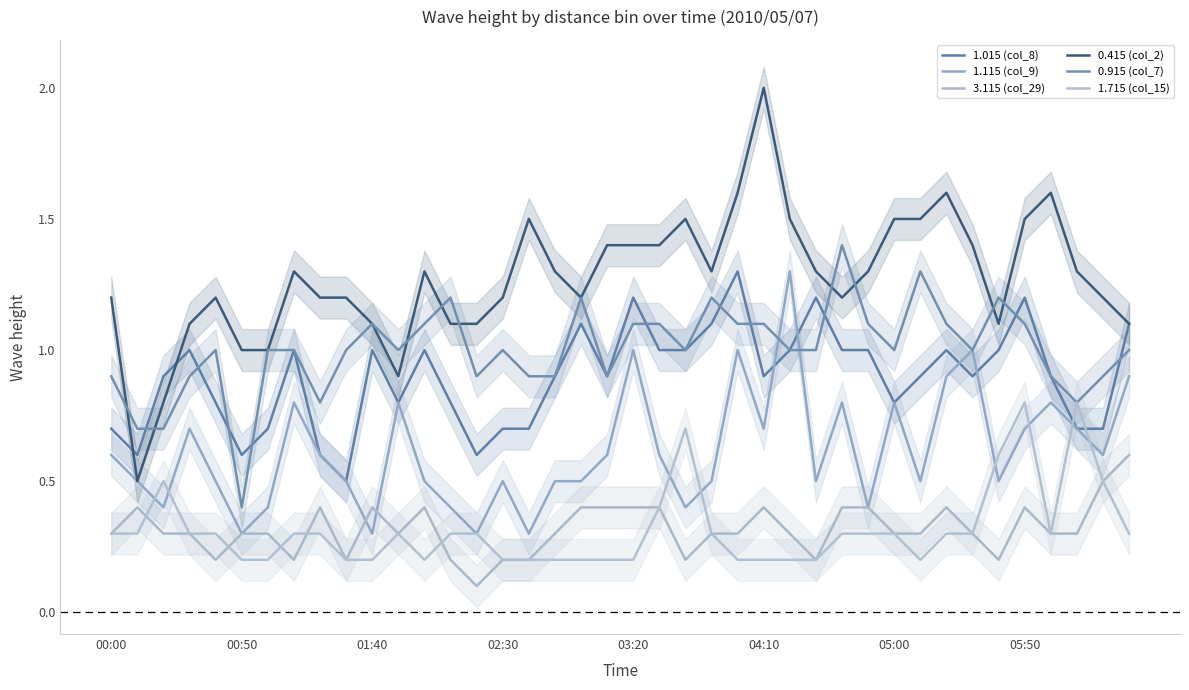

True or false: 0.915 (col_7) has a value of 0.9 at 19.

True